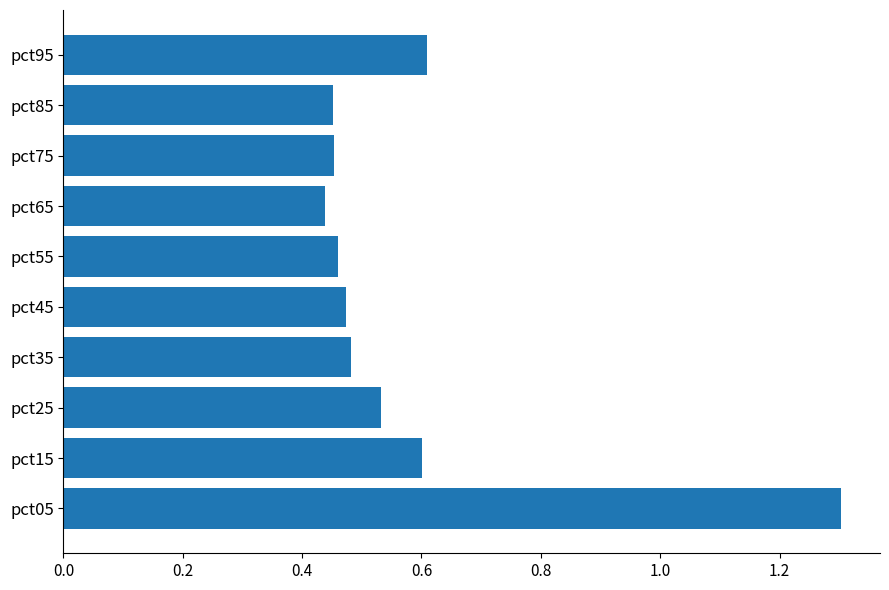

What is the maximum value shown in the chart?

1.3